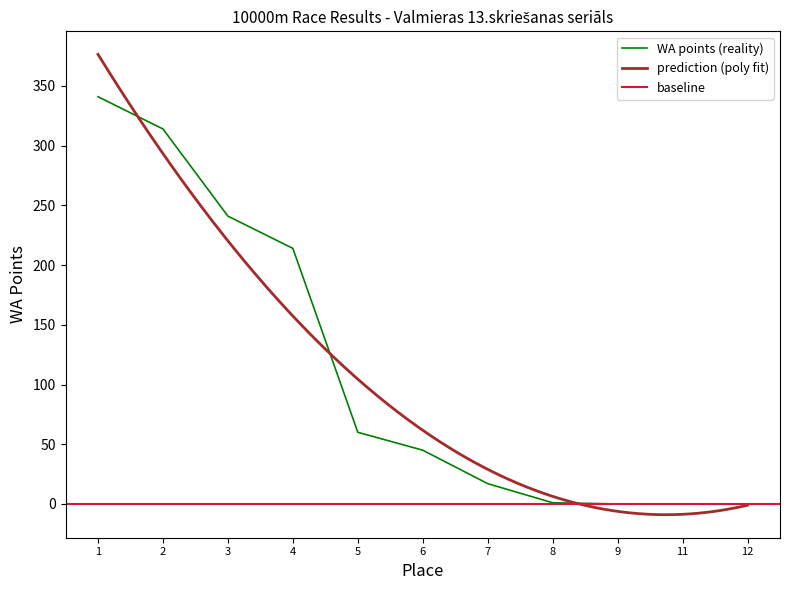

The value of WA points (reality) at 3 is 241. True or false?

True